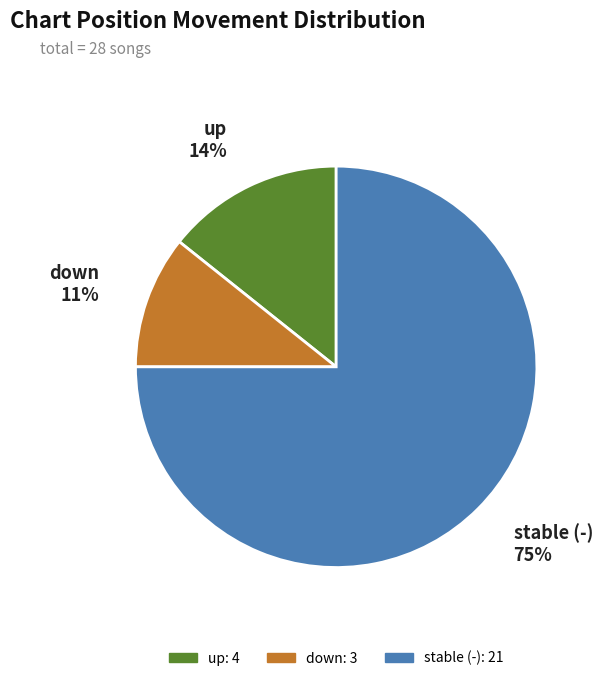

Is there a majority slice in this chart?

Yes